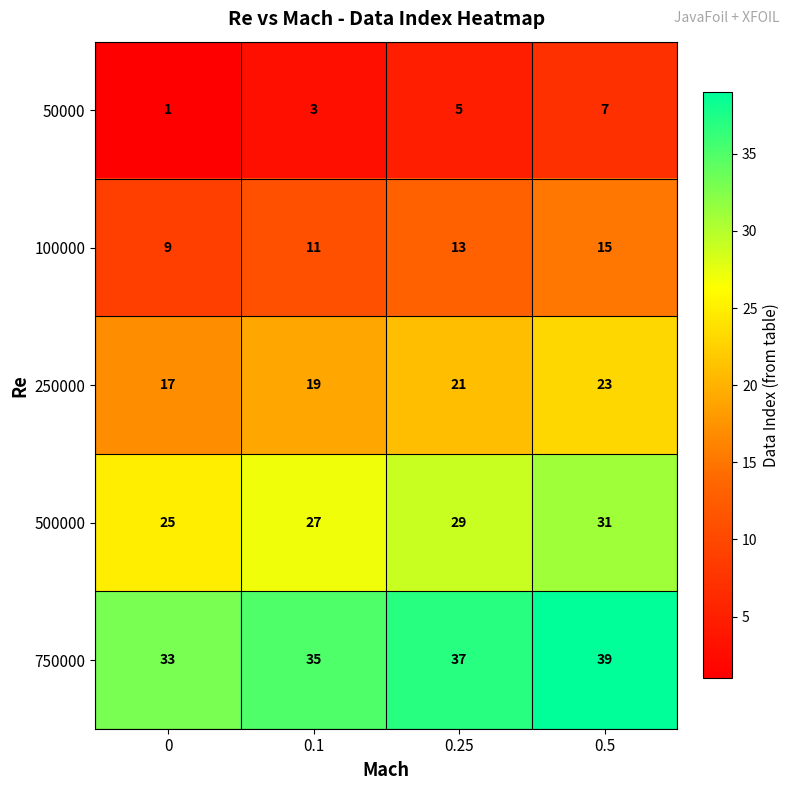

Reading right to left, extract all data points from this chart.

50000: 7	5	3	1
100000: 15	13	11	9
250000: 23	21	19	17
500000: 31	29	27	25
750000: 39	37	35	33